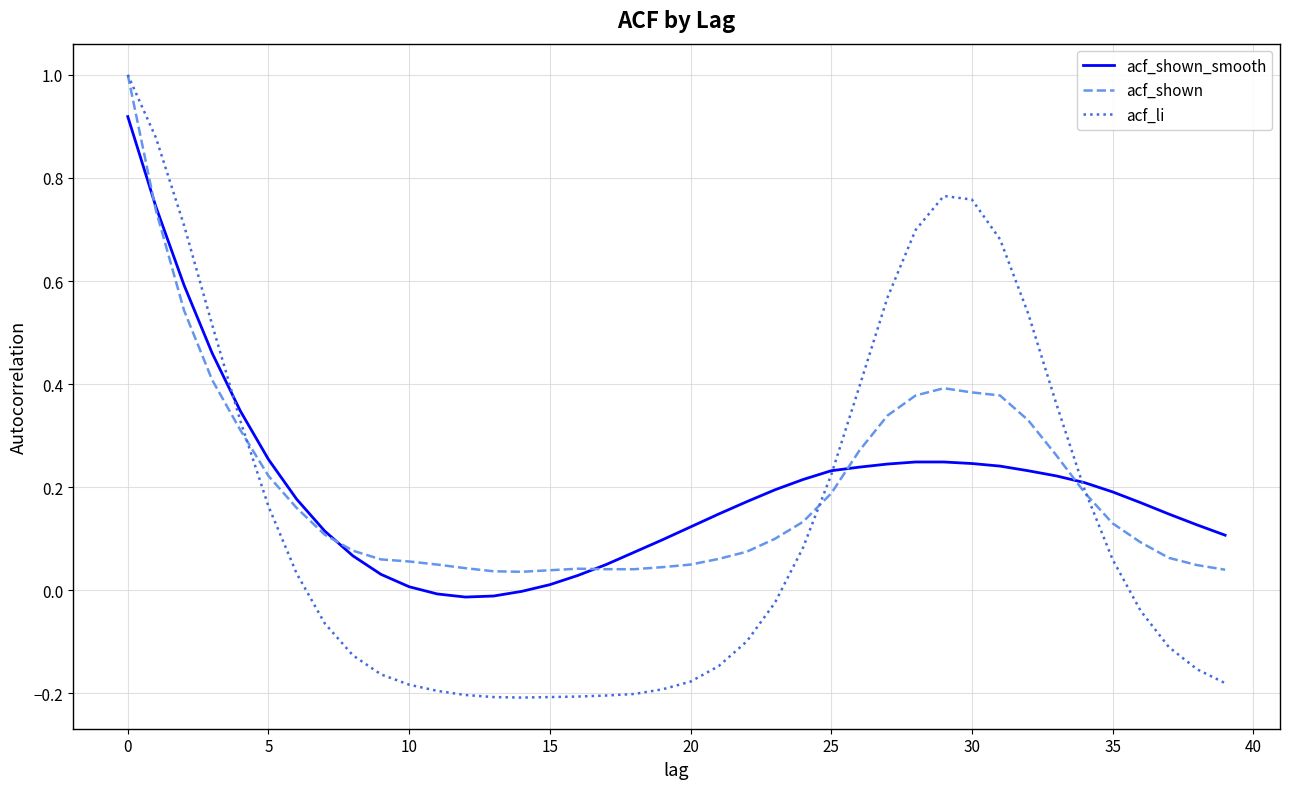

Which series has the largest range (max minus min)?

acf_li